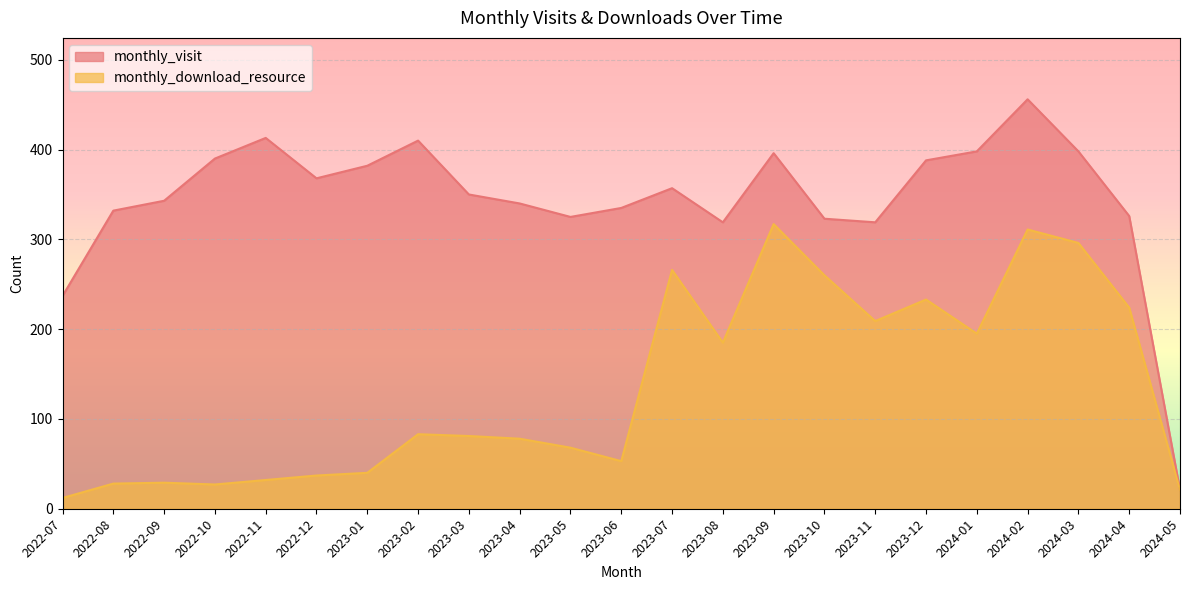

Rank the series by their maximum value, from lowest to highest.

monthly_download_resource, monthly_visit